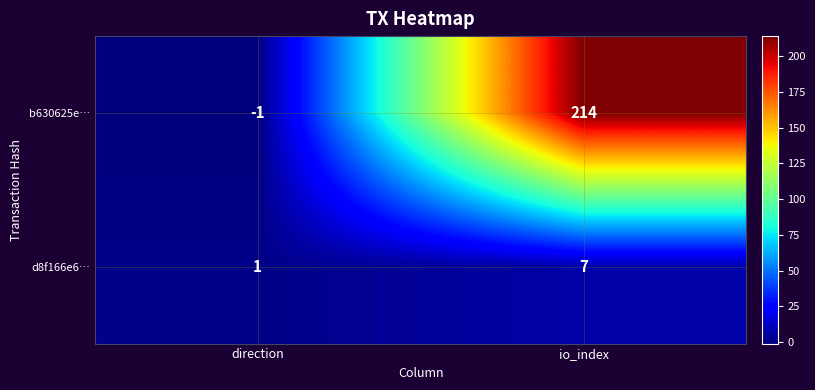

List the series in order of their overall mean, lowest first.

d8f166e6…, b630625e…